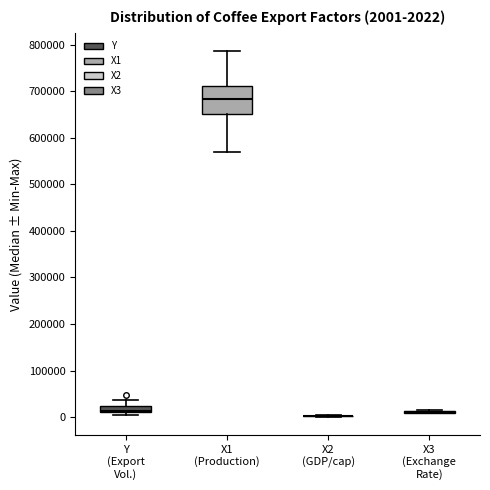

Comparing the boxes themselves (not the whiskers), which one is the tallest?

X1 (Production)